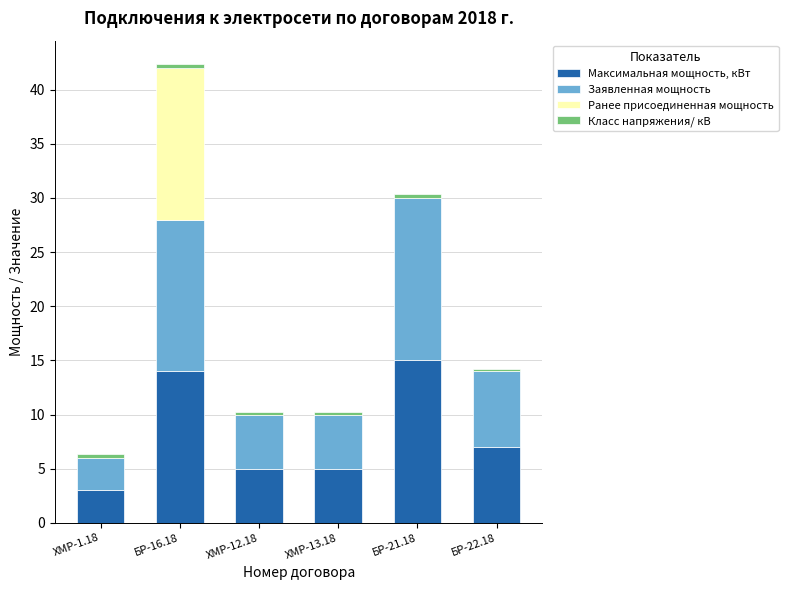

At which category is the sum across all series the highest?

БР-16.18